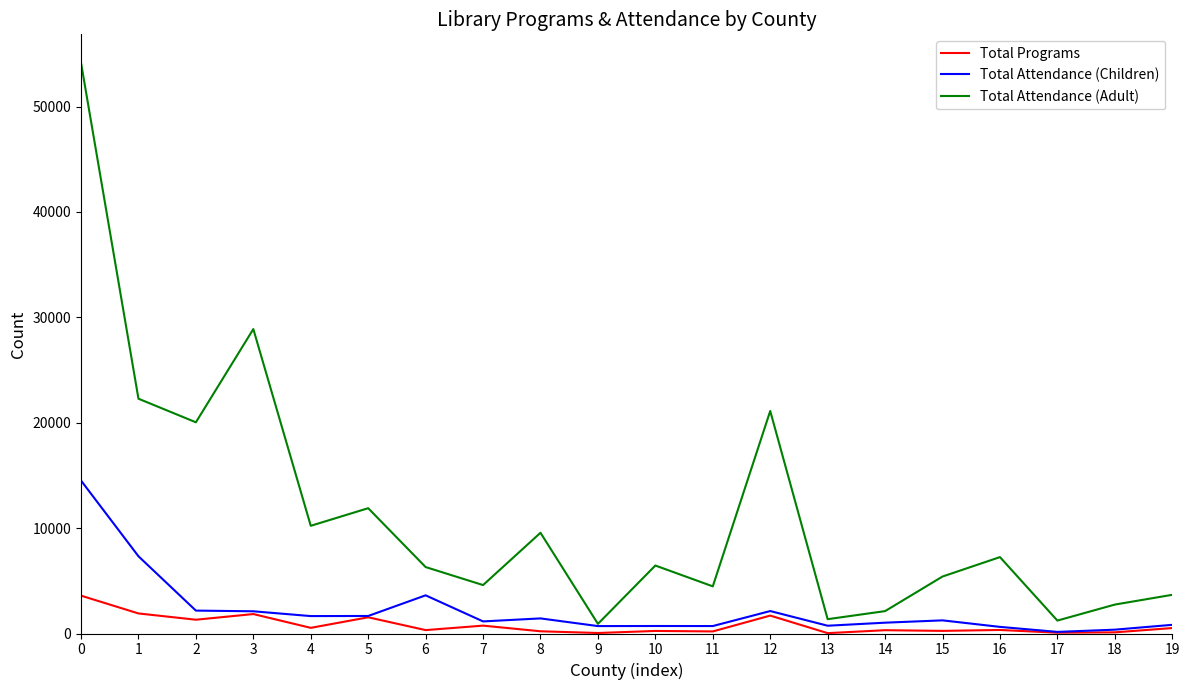

What is the greatest value displayed?

54144